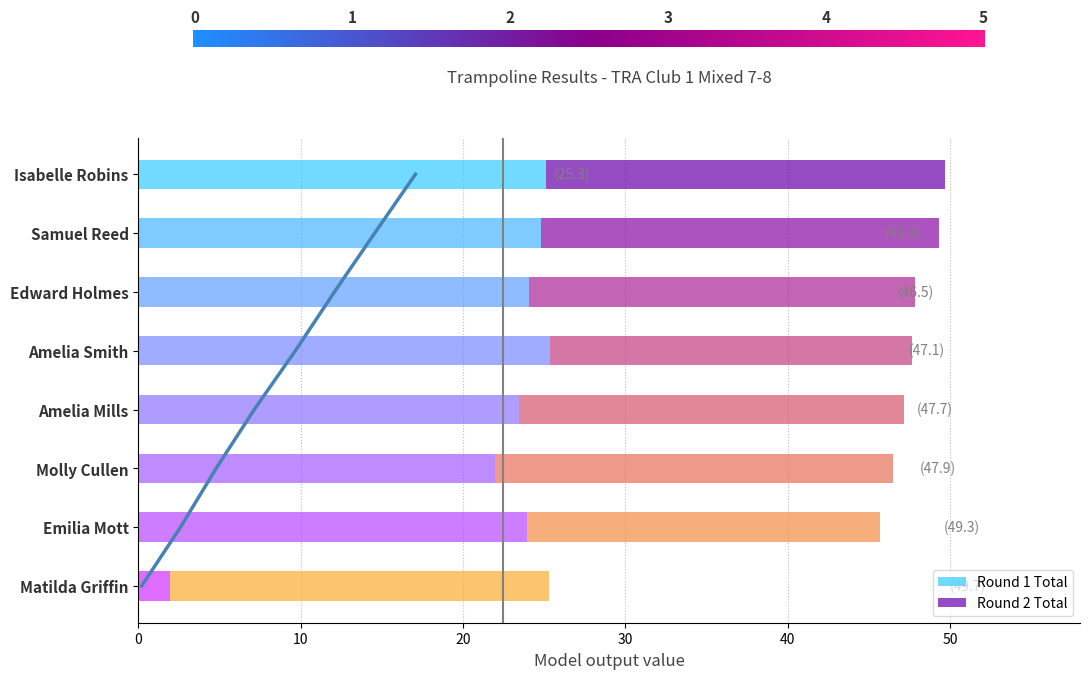

Which category has the lowest value in the Round 1 Total series?

Matilda Griffin